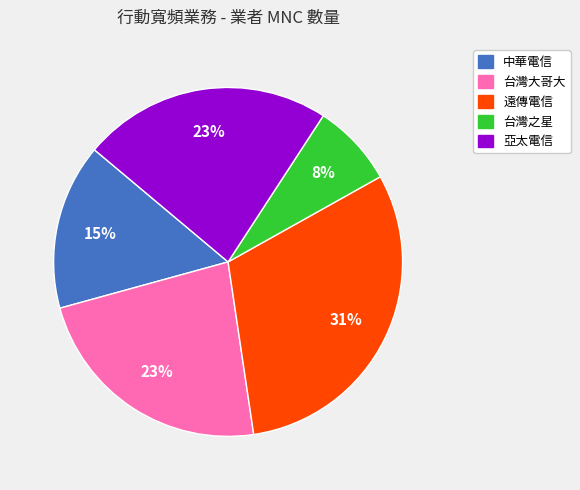

Does any single category account for the majority?

No